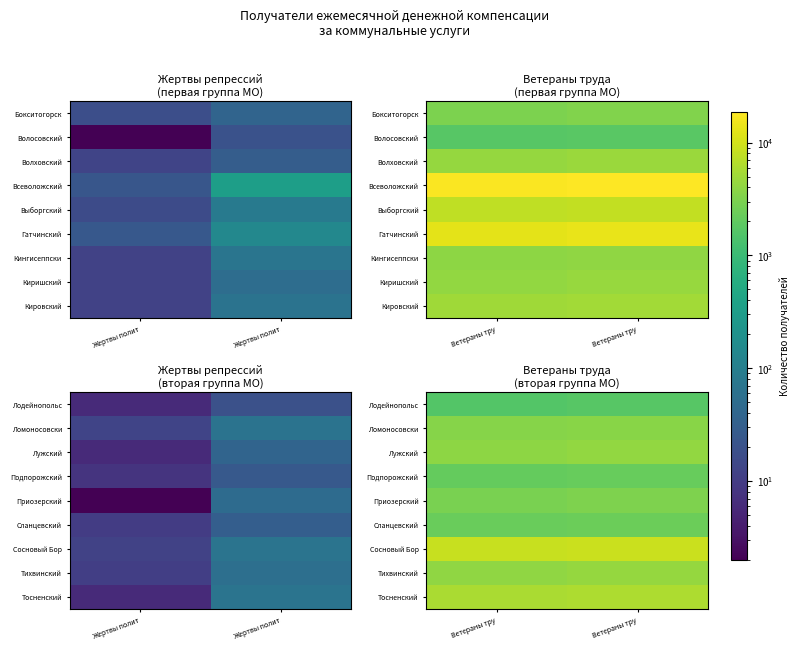

How many data points does each series have?

2